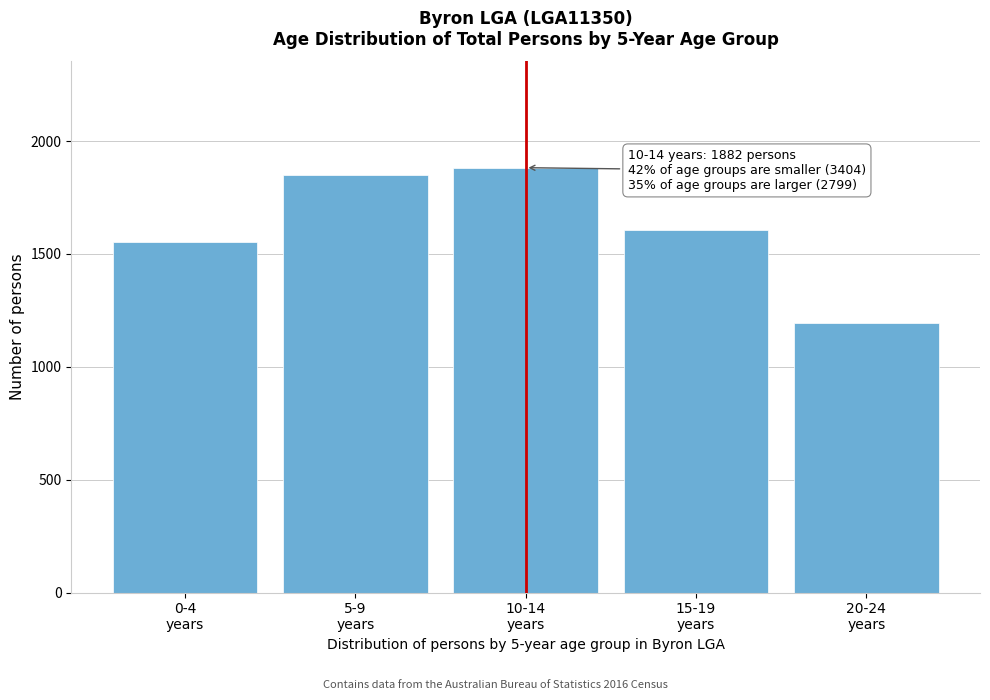

Reading left to right, what are all the values shown in this chart?

1553	1851	1882	1607	1192